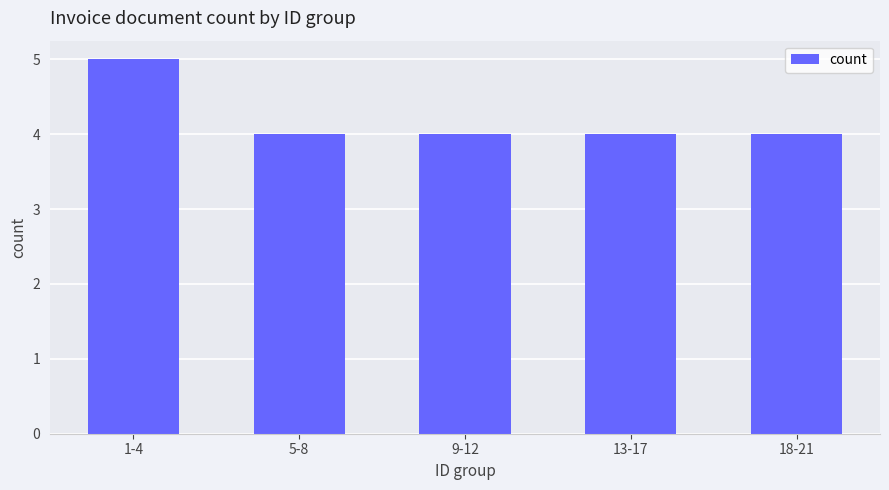

Which has a higher value, 5-8 or 1-4?

1-4